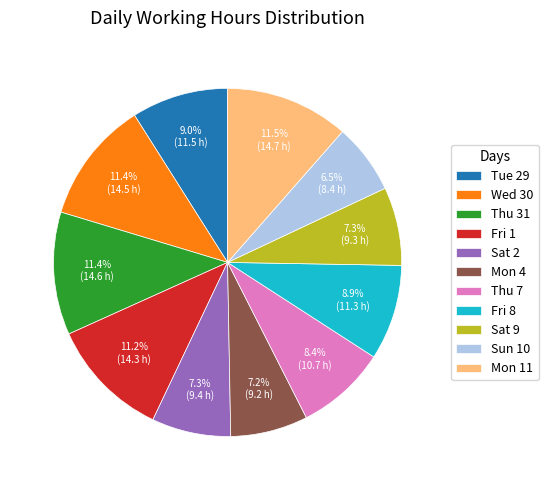

Is it true that Sat 2 is 1% of the pie?

False